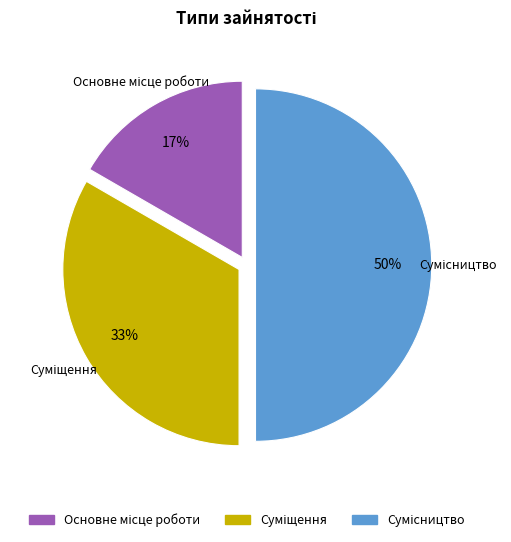

Count the number of slices in the pie.

3